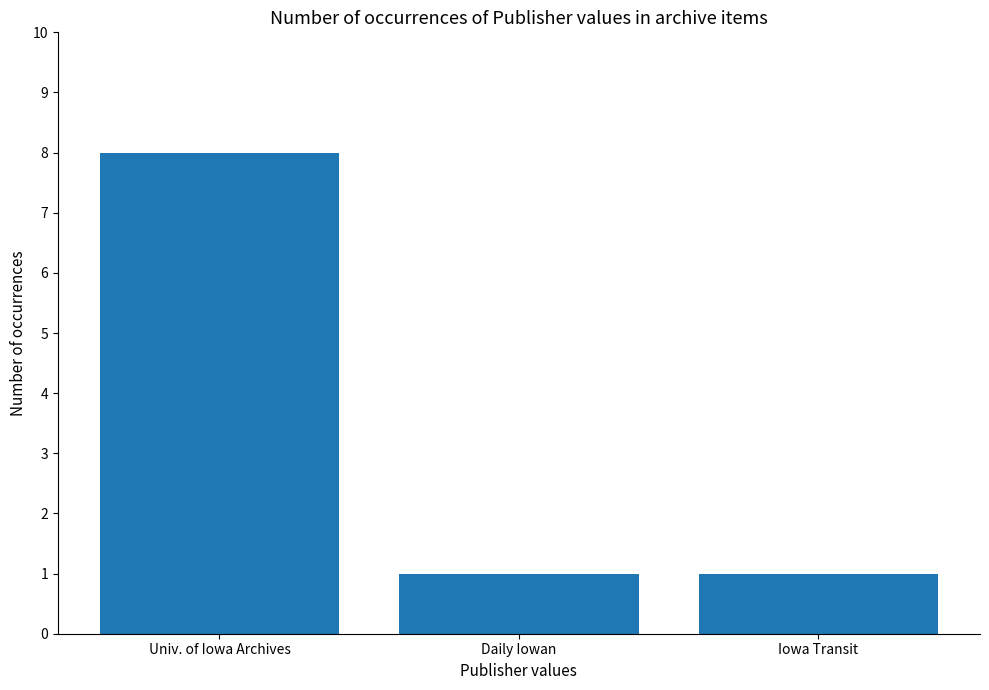

Count the values in the range 1 to 8.

3